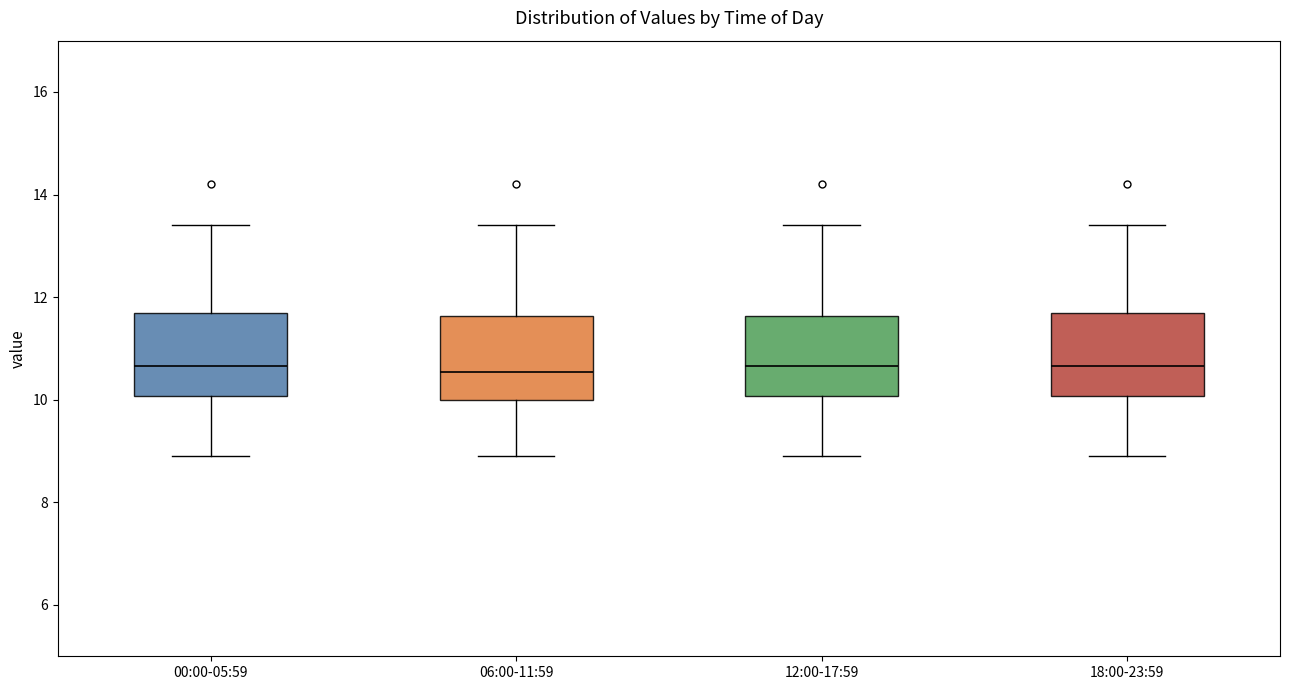

Where is the upper edge of the box for 06:00-11:59 on the y-axis? The values are not printed on the chart, so give them approximately, as read against the axis.

11.6